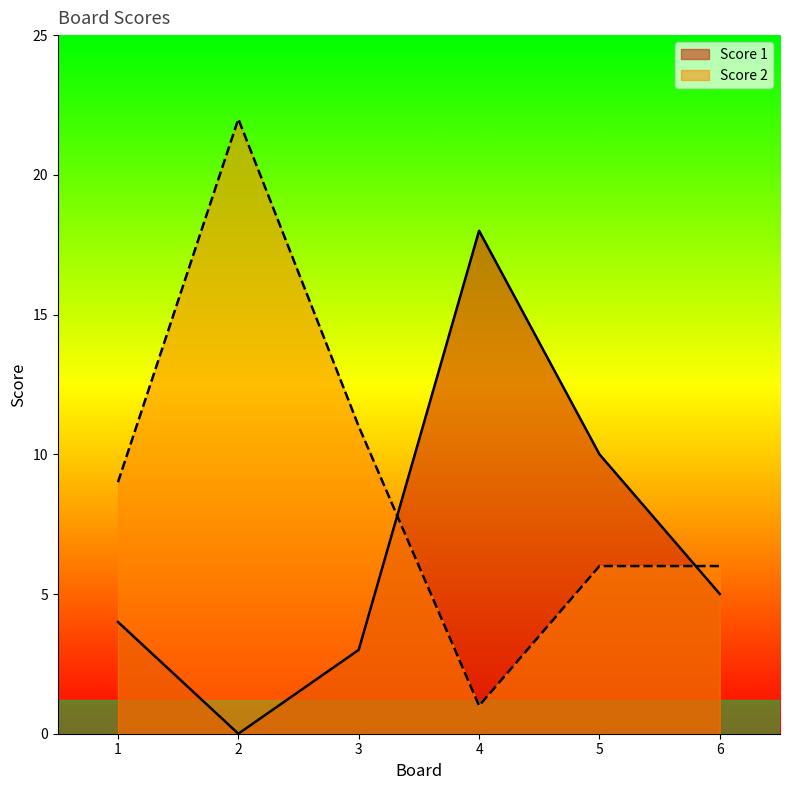

What is the value of the Score 2 point at the 3rd from the left?

11